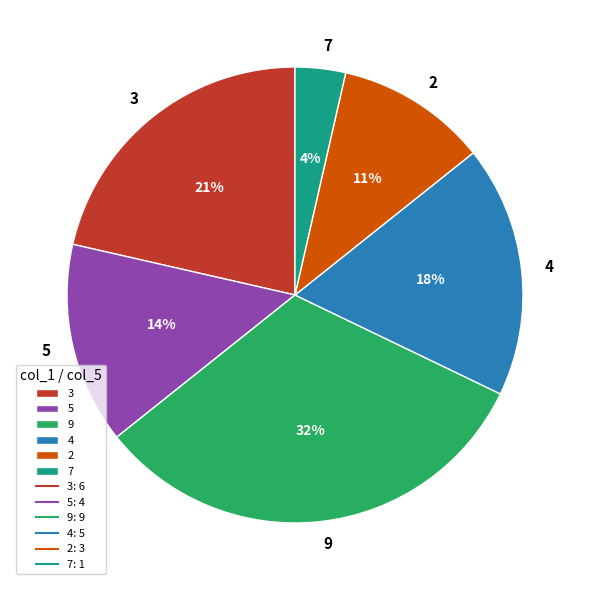

Does 5 account for over 50% of the chart?

No